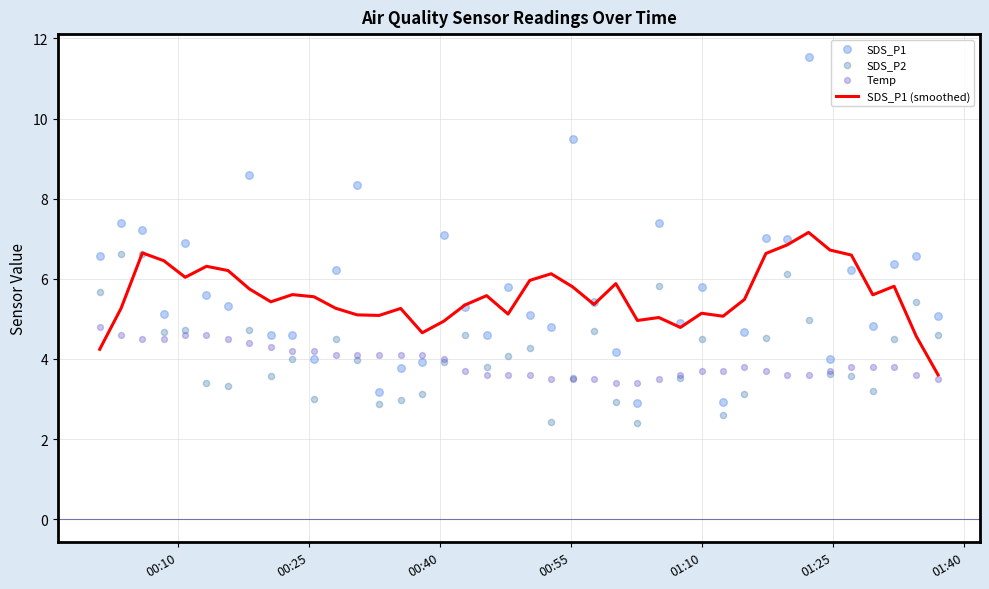

Which series has the largest total across all categories?

SDS_P1